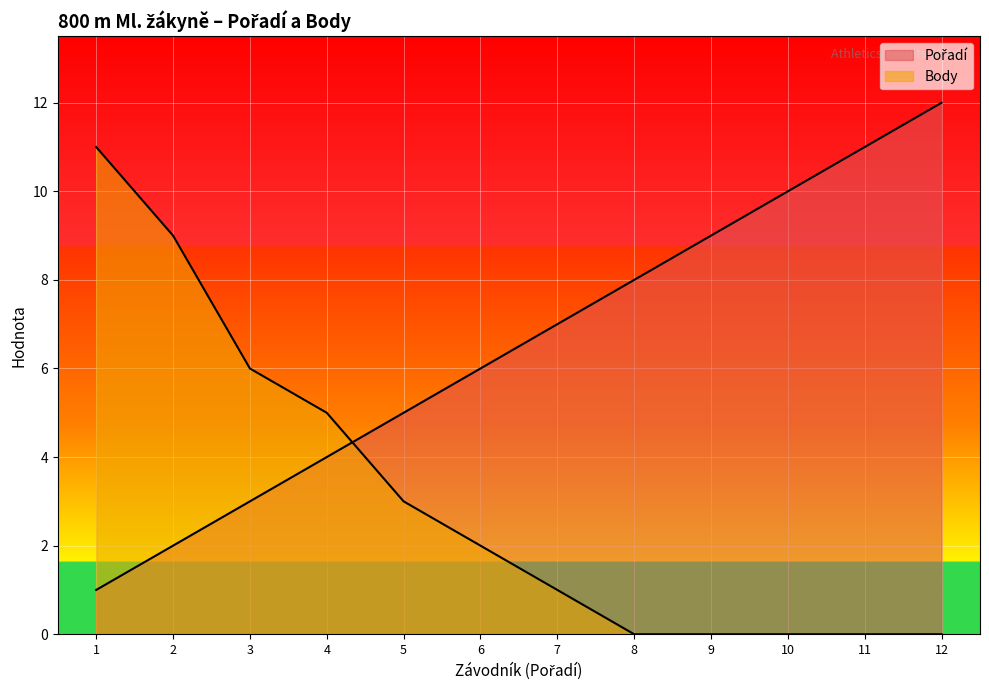

Which series has the largest total across all categories?

Pořadí